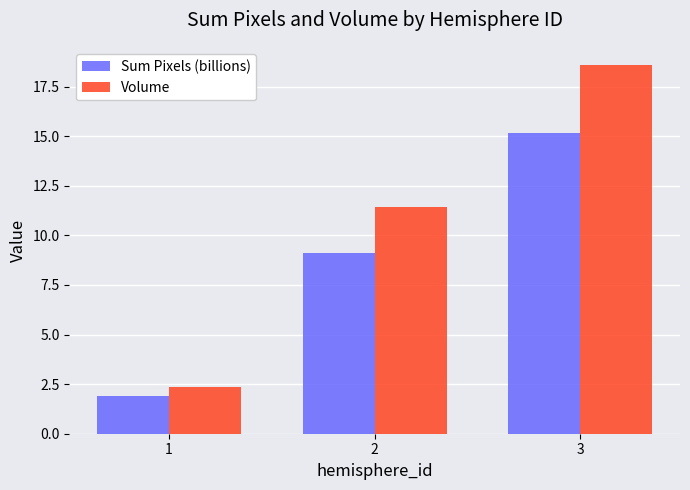

Reading left to right, extract all data points from this chart.

Sum Pixels (billions): 1.9	9.1	15.2
Volume: 2.3	11.5	18.6